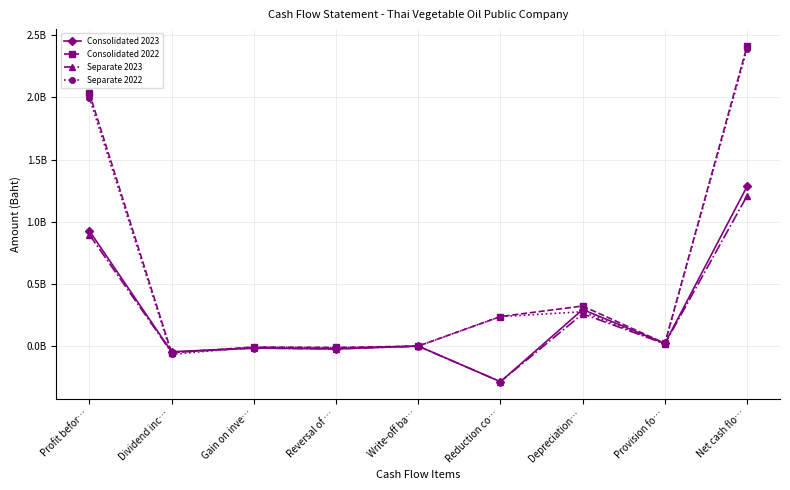

What value does the Separate 2023 series have at Depreciation…?

261778944